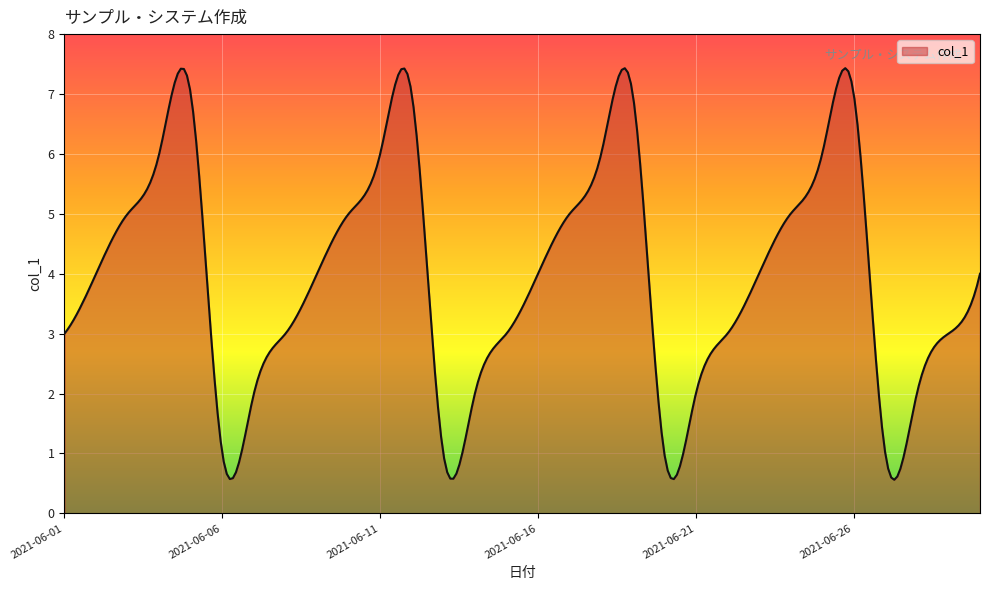

What is the difference between the maximum and minimum values?

6.9